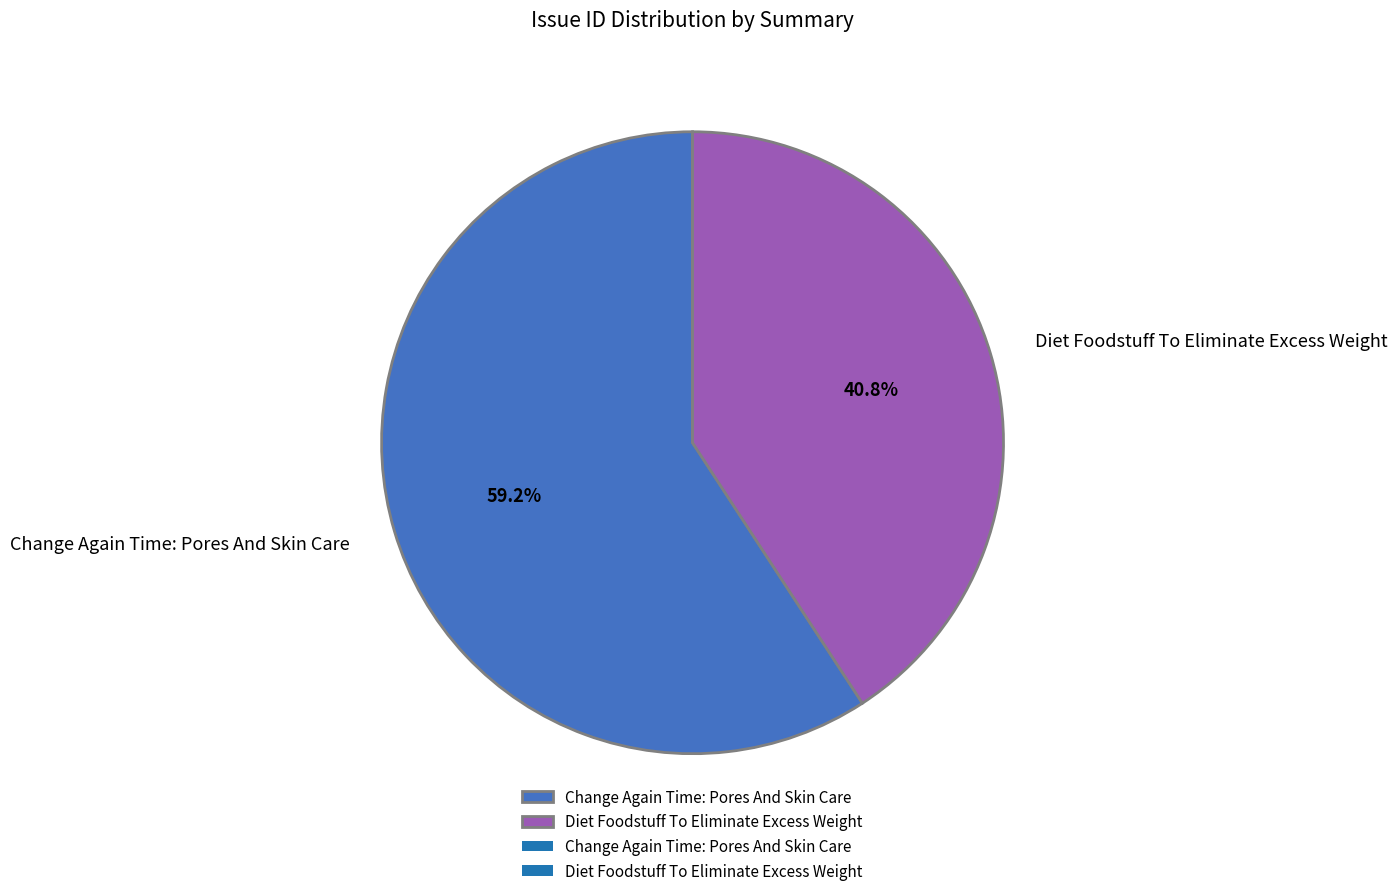

Which category has the smallest portion of the pie?

Diet Foodstuff To Eliminate Excess Weight